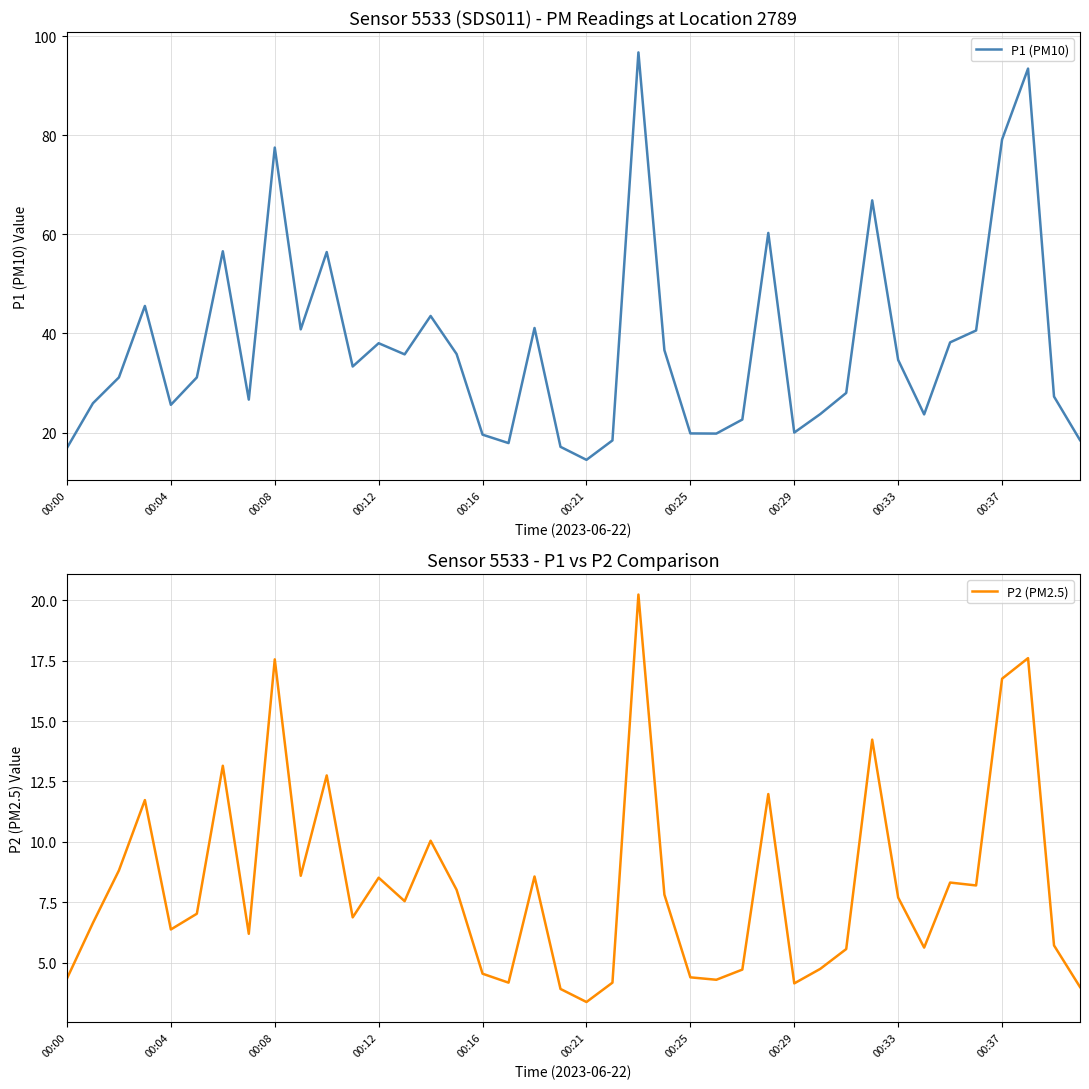

Which series has the largest total across all categories?

P1 (PM10)